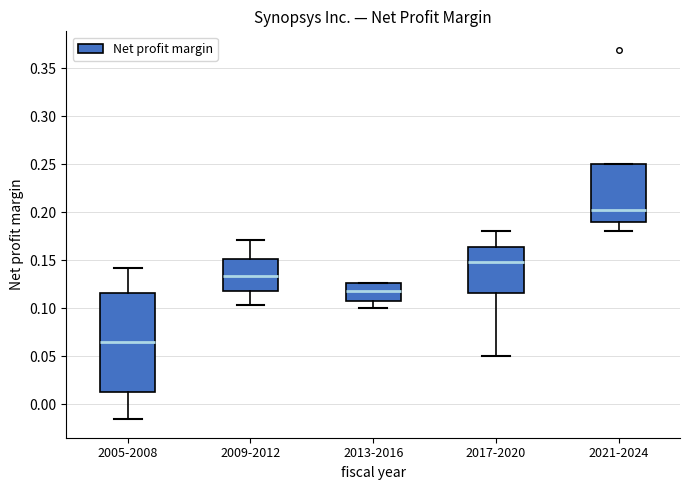

Reading left to right, transcribe this box plot: for each box, give where its median line is, the range the box spans, and where its two whiskers end, as read against the y-axis. The values are not printed on the chart, so give them approximately, as read against the axis.

2005-2008: median 0.065, box 0.015 to 0.115, whiskers -0.015 to 0.140
2009-2012: median 0.135, box 0.120 to 0.150, whiskers 0.105 to 0.170
2013-2016: median 0.120, box 0.110 to 0.125, whiskers 0.100 to 0.125
2017-2020: median 0.150, box 0.115 to 0.165, whiskers 0.050 to 0.180
2021-2024: median 0.200, box 0.190 to 0.250, whiskers 0.180 to 0.250